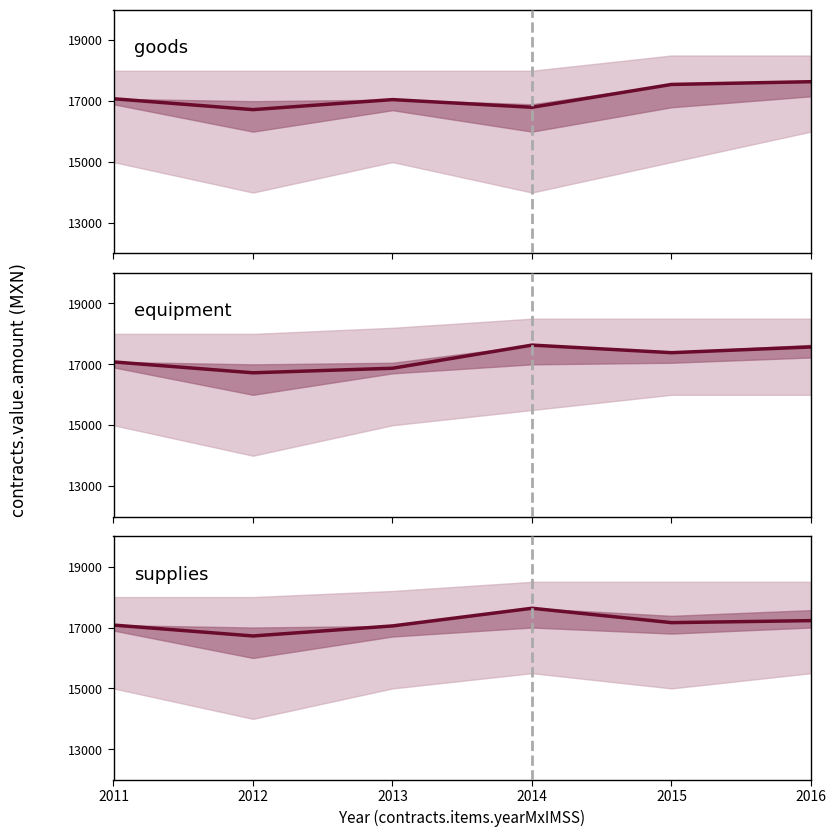

True or false: goods has a value of 17080.0 at 2011.

True